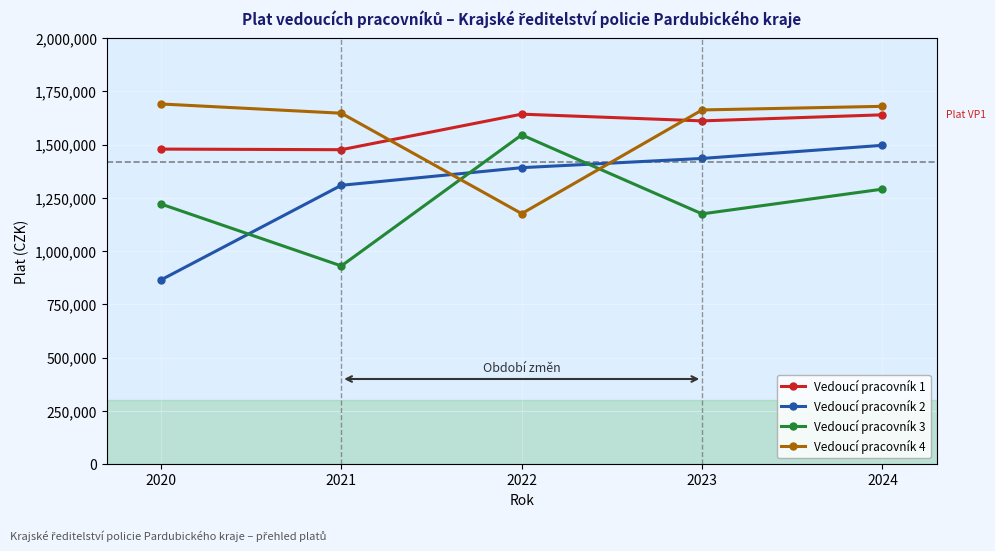

Where is the first local minimum for Vedoucí pracovník 3?

2021